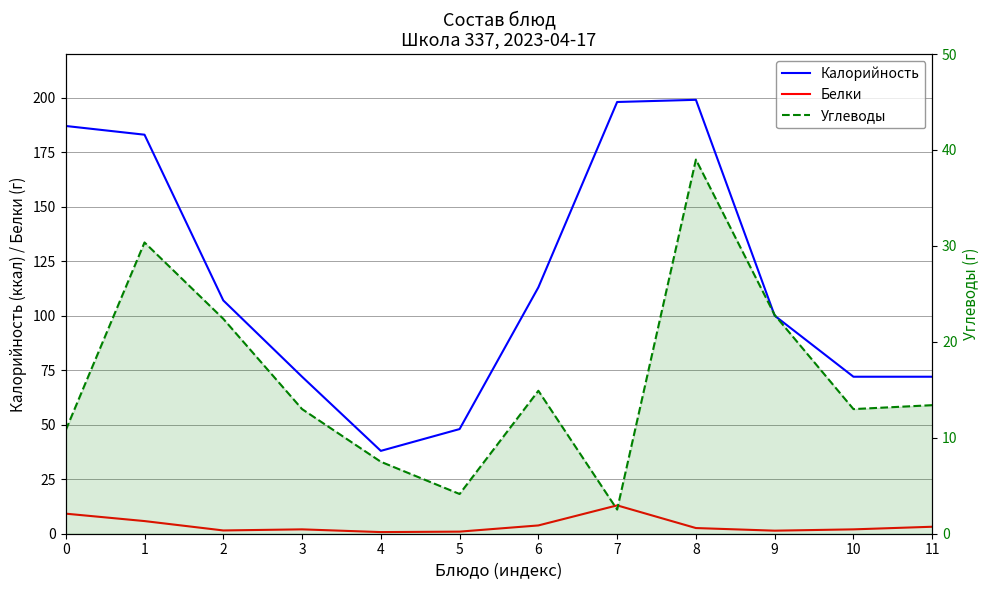

What are all the series names shown in the legend?

Калорийность, Белки, Углеводы